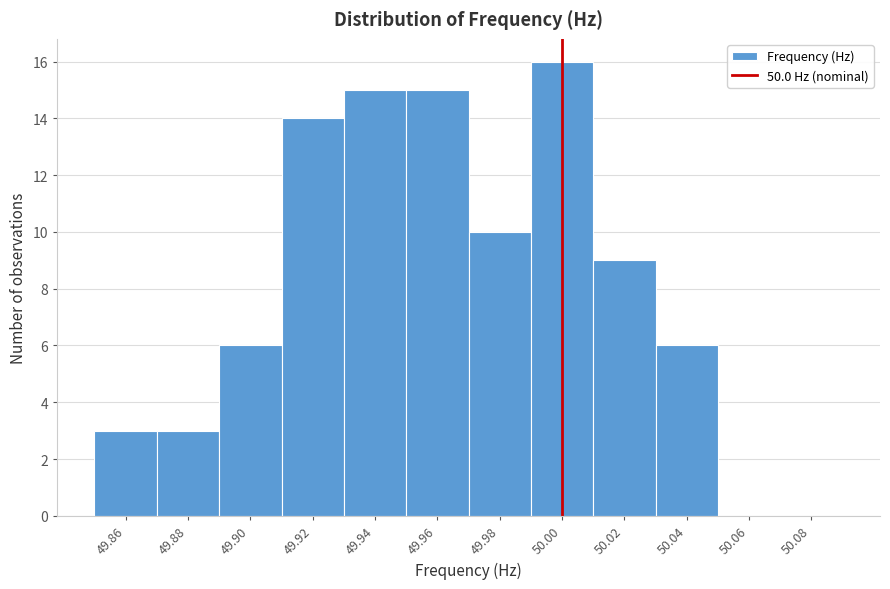

How tall is the bar that spans 50.01 to 50.03 on the x-axis? The values are not printed on the chart, so give them approximately, as read against the axis.

9